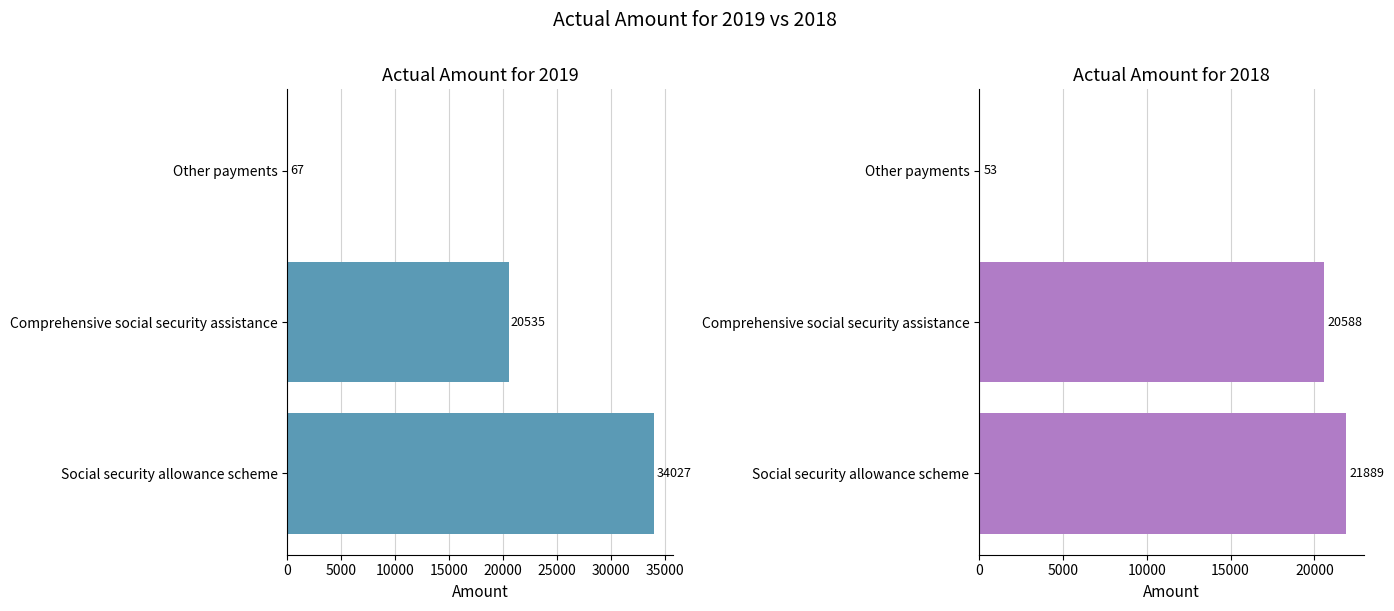

Between 5000 and 10000, which series saw the biggest shift?

Actual Amount for 2018